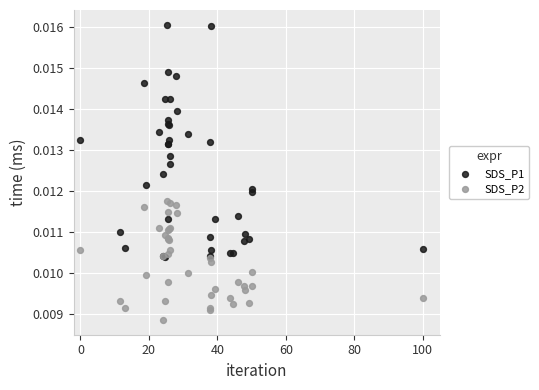

Which series contains the highest Y value?

SDS_P1